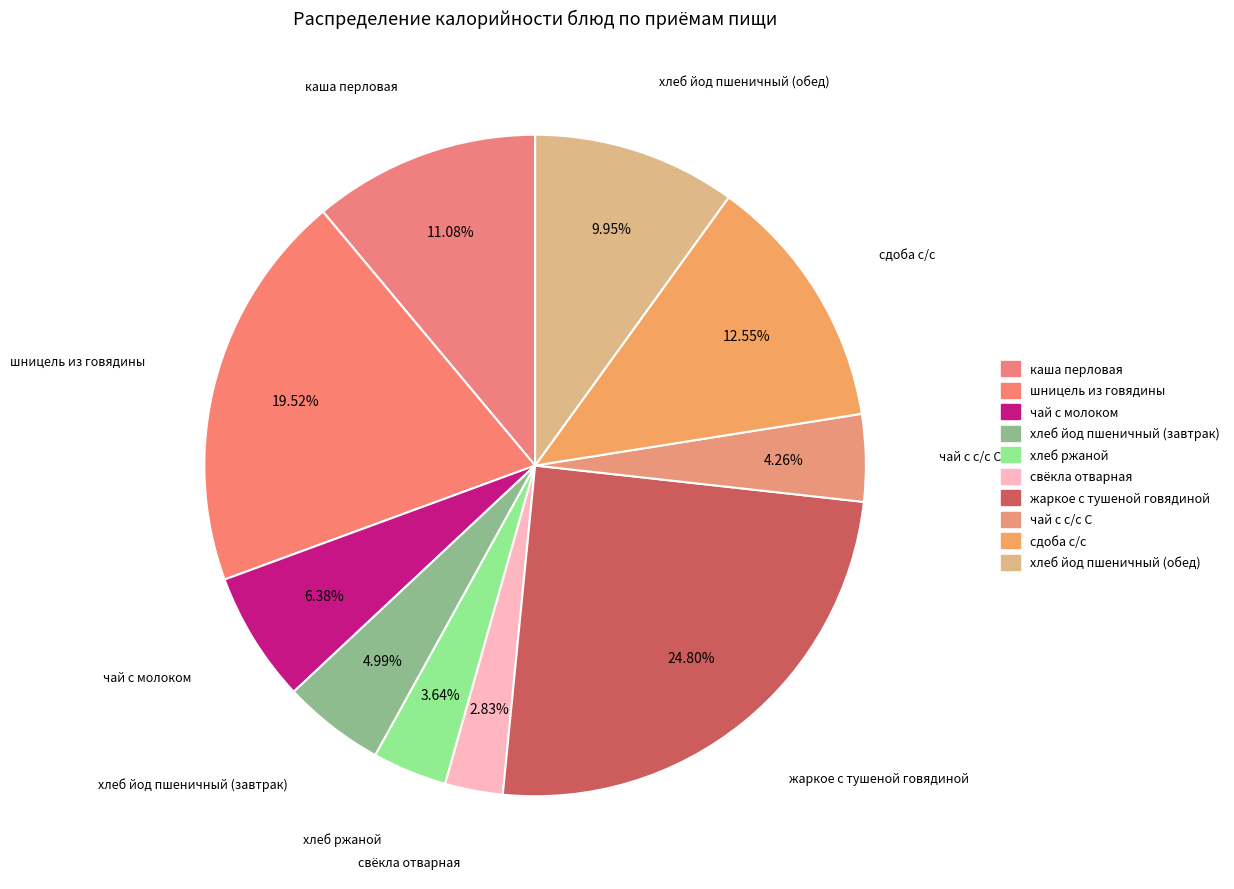

Which slice is the smallest?

свёкла отварная